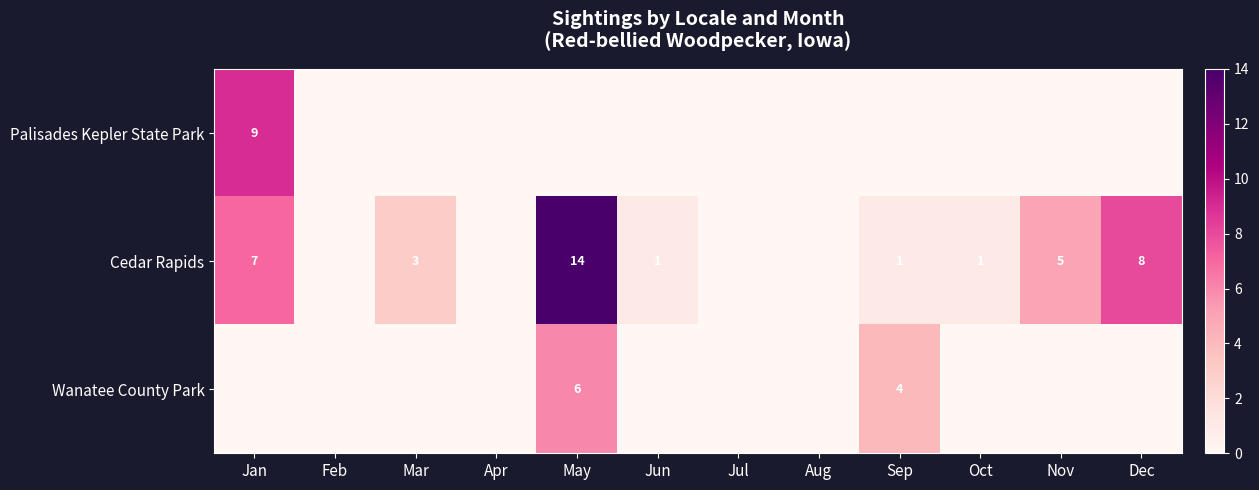

True or false: Palisades Kepler State Park has a value of 16 at Jan.

False